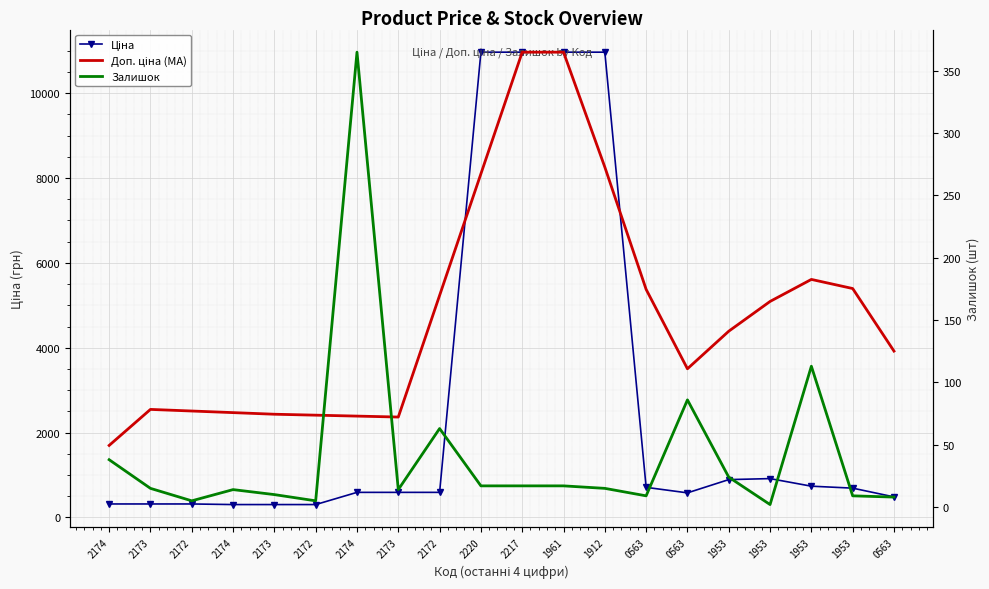

Which category has the lowest value across all series?

1953